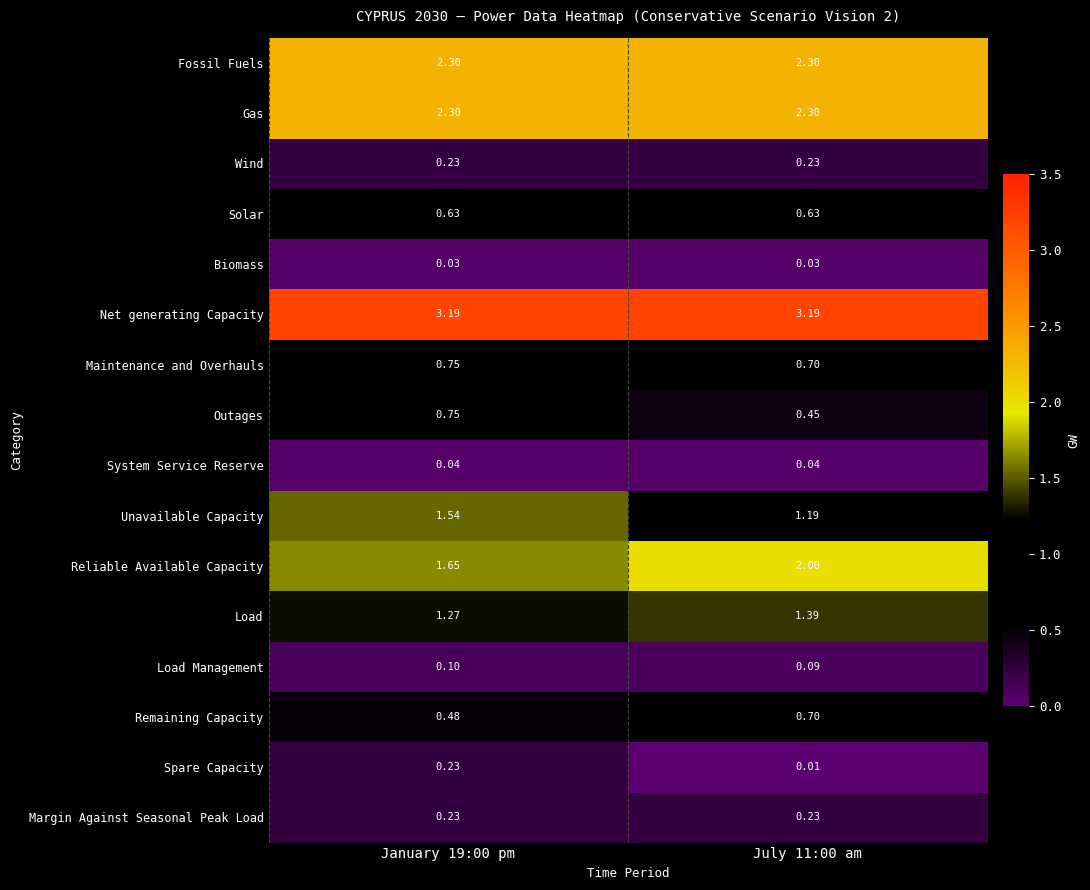

Which series has the largest total across all categories?

Net generating Capacity